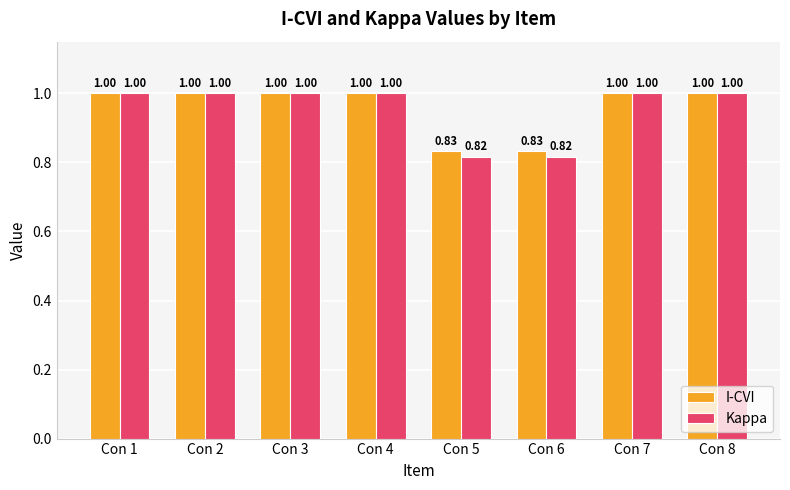

How many groups of bars are there?

8